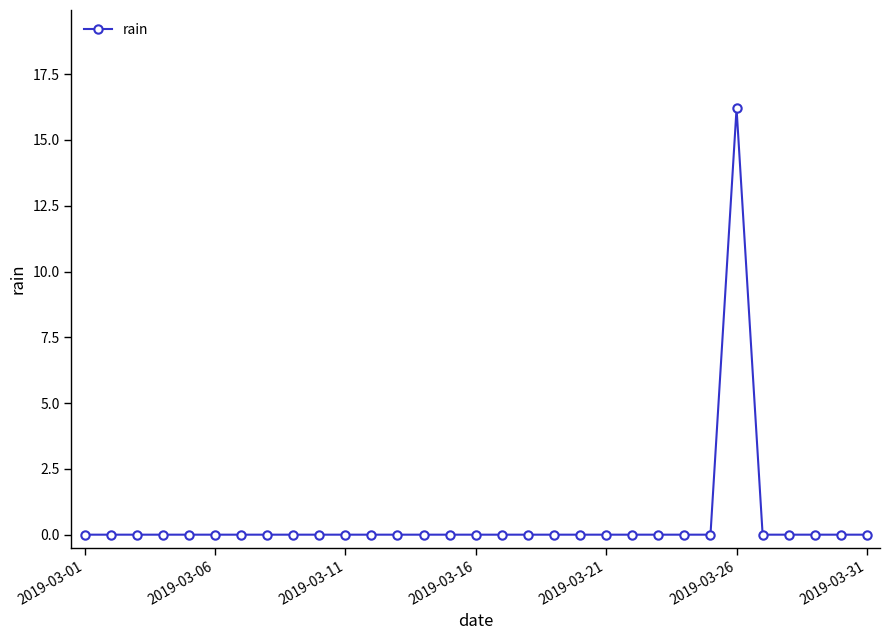

Does the chart display data point markers on the line(s)?

Yes